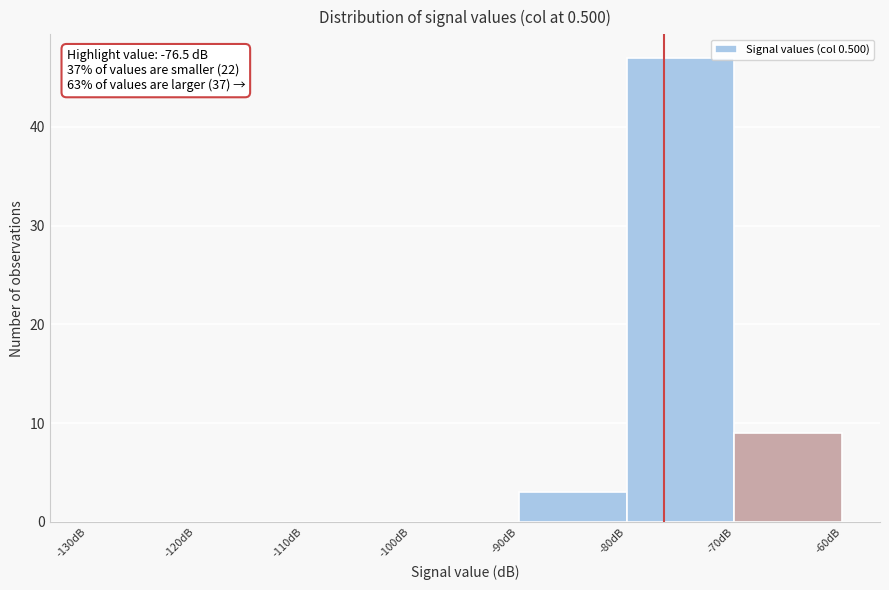

Which range on the x-axis has the tallest bar?

-80 to -70